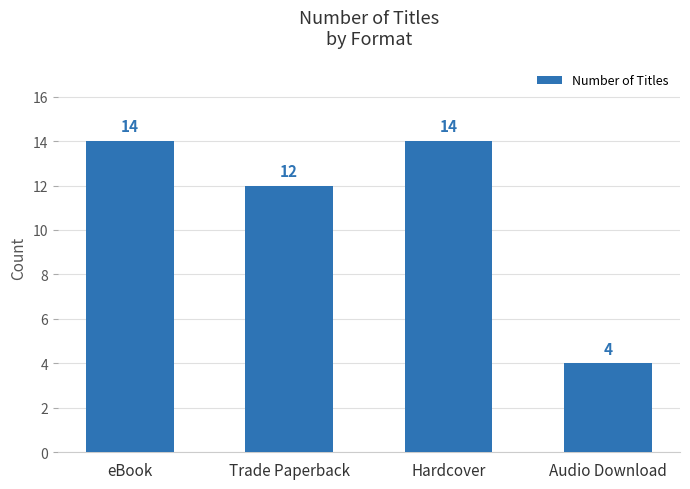

Which has a higher value, Hardcover or Audio Download?

Hardcover